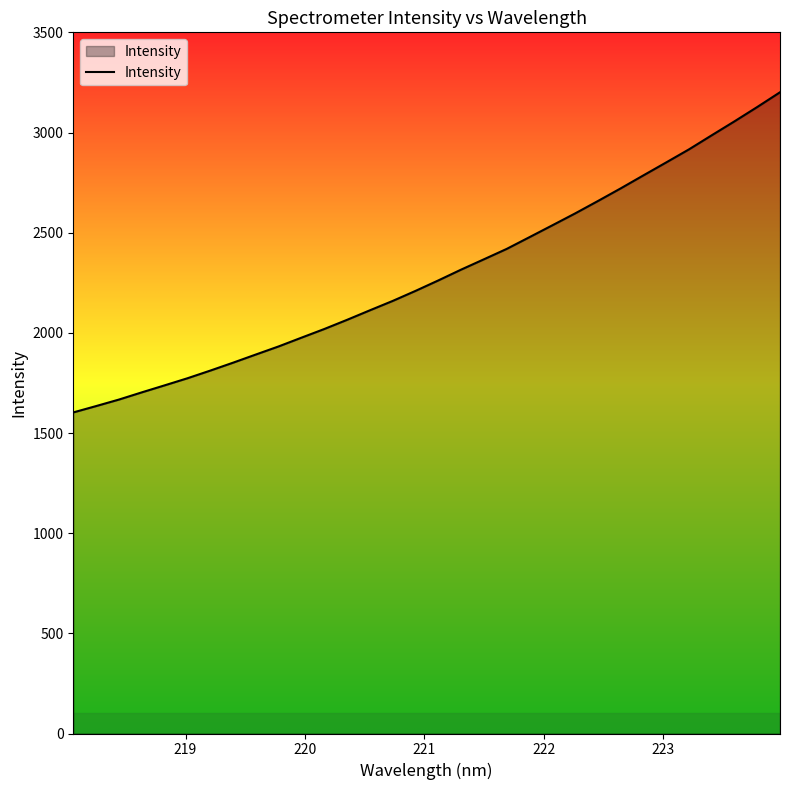

What is the difference between the maximum and minimum values?

1598.2